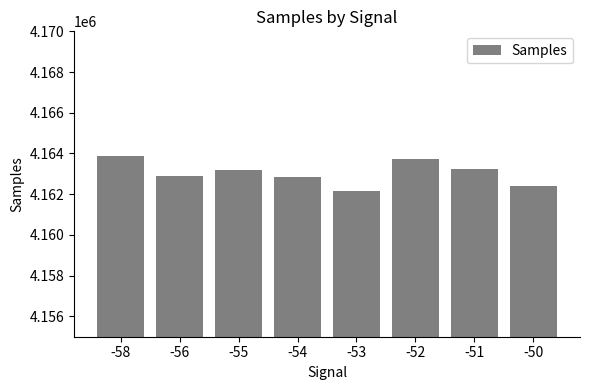

What is the approximate value at -51, to the nearest 100?

4163200